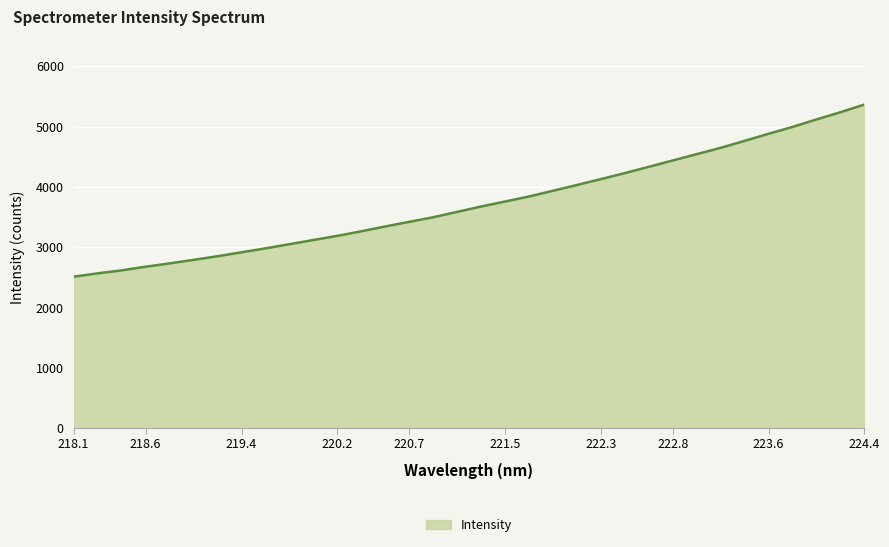

How many values are below 3675?

17